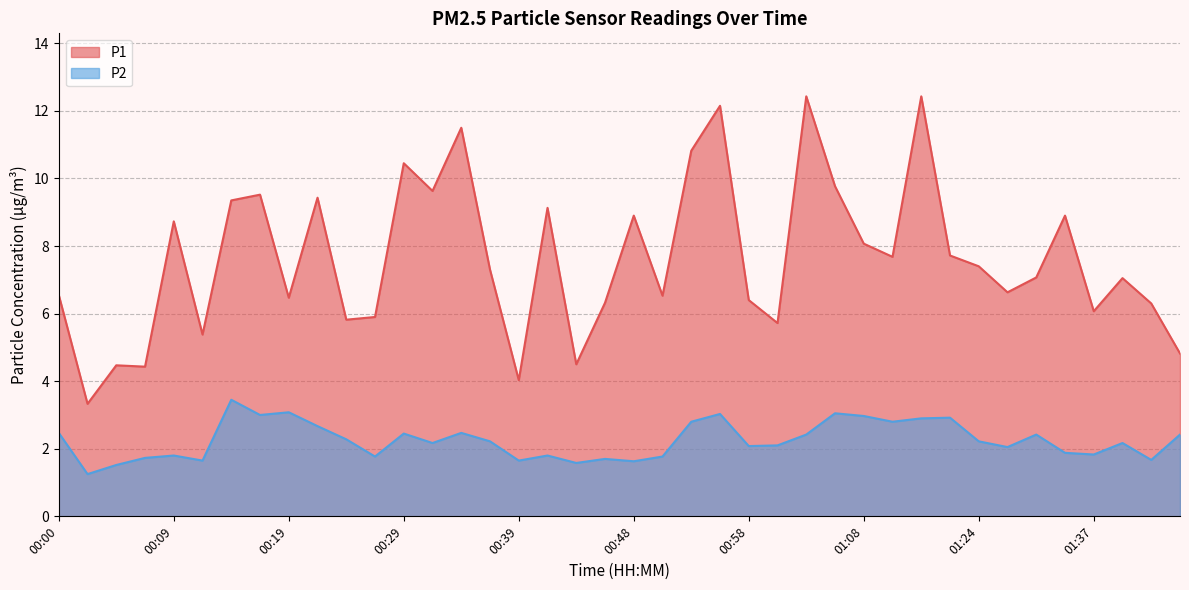

How many interior local peaks does the P2 series have?

12